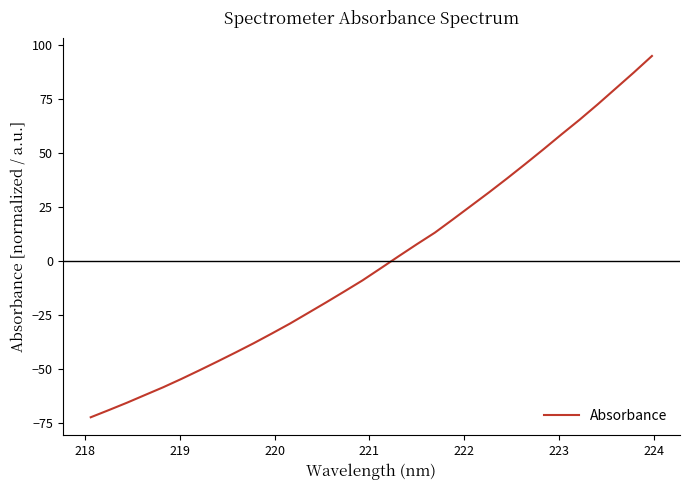

What is the smallest value displayed?

-72.3